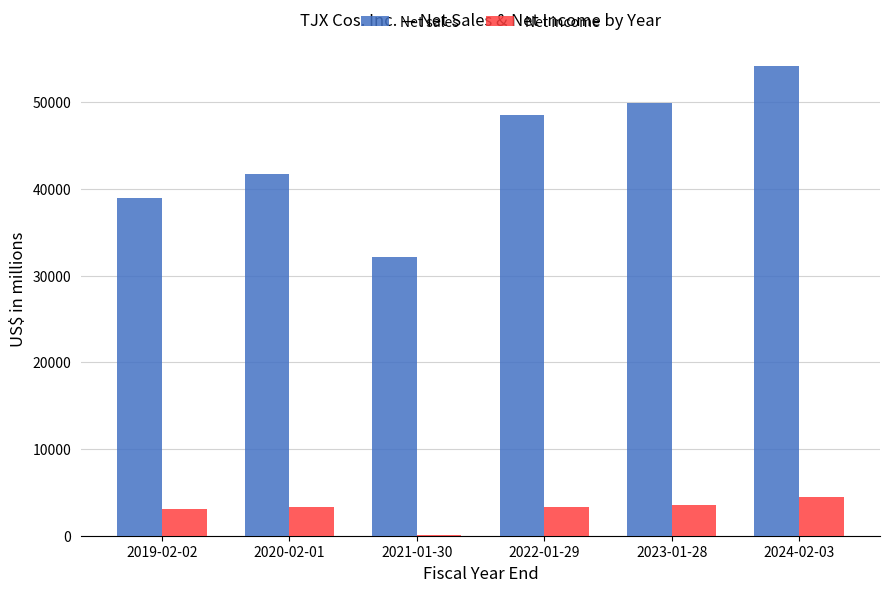

At which label is Net sales closest to 43177?

2020-02-01